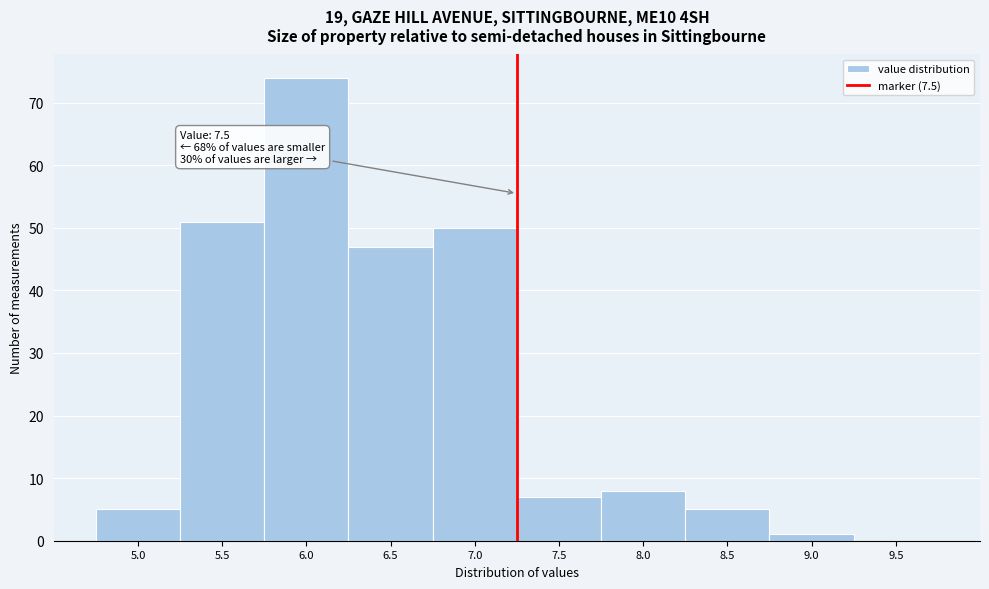

Reading left to right, transcribe all the data shown in this chart.

5.0=5	5.5=51	6.0=74	6.5=47	7.0=50	7.5=7	8.0=8	8.5=5	9.0=1	9.5=0